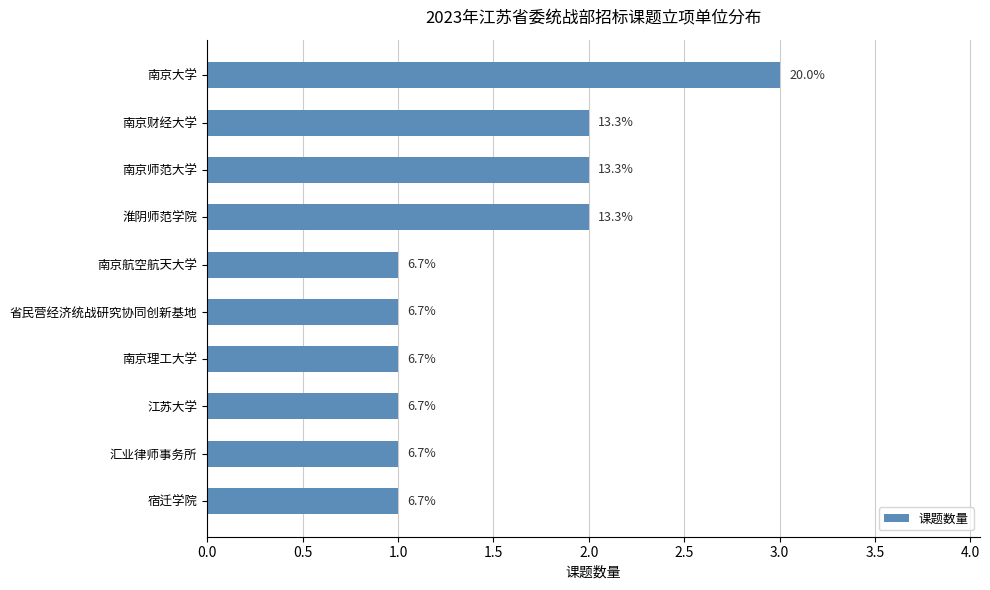

Does the chart contain stacked bars?

No